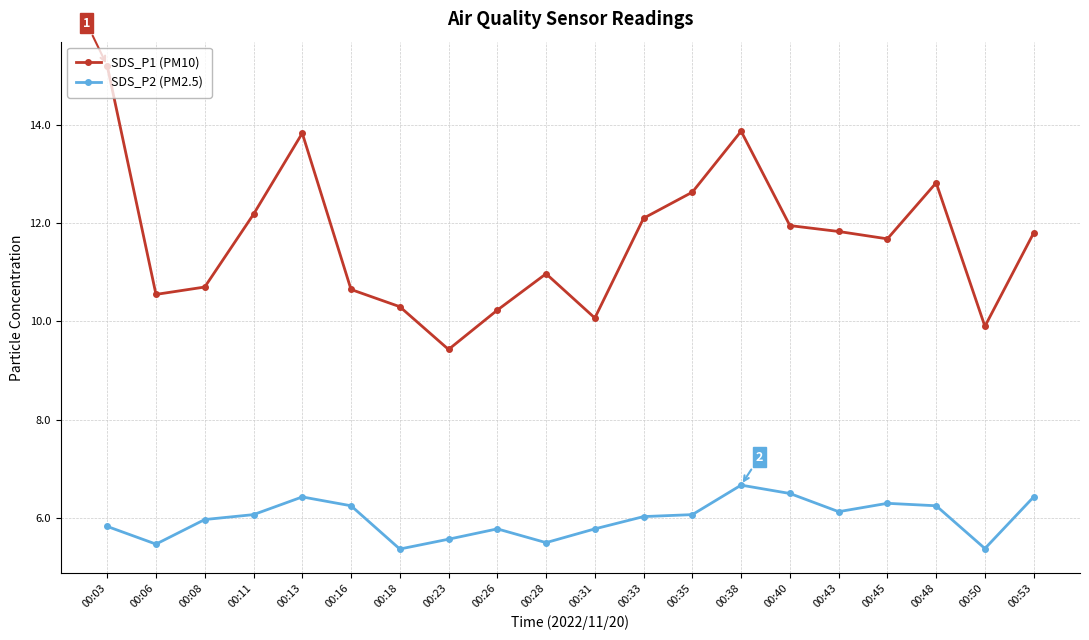

True or false: SDS_P1 (PM10) and SDS_P2 (PM2.5) cross at least once.

False